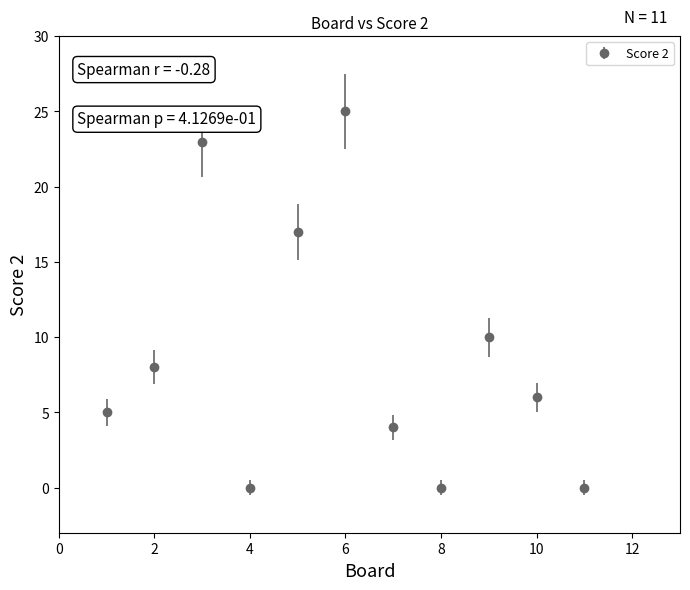

What is the value of the 9th point from the left?

10